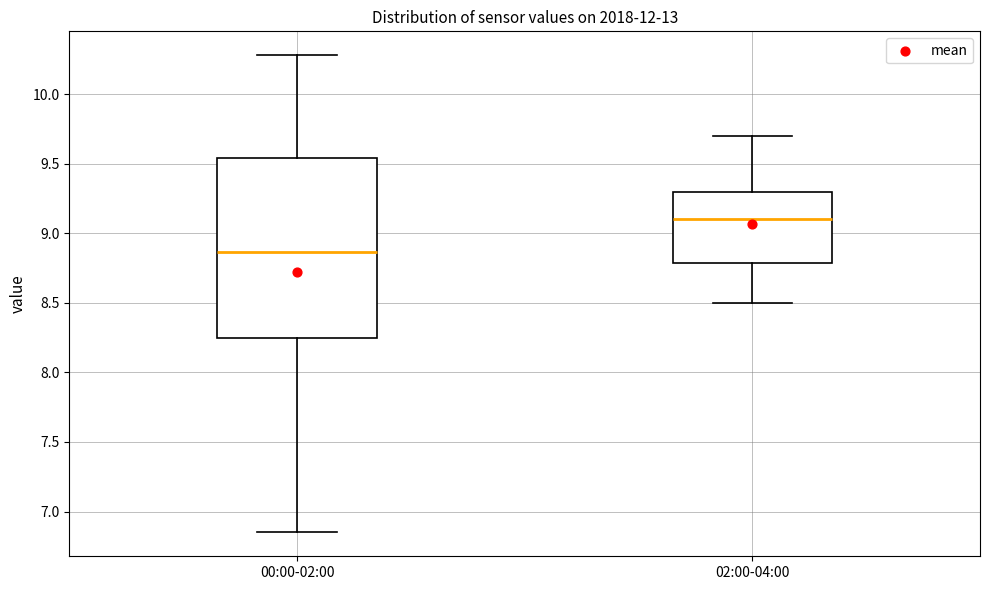

Which box has the highest median line?

02:00-04:00